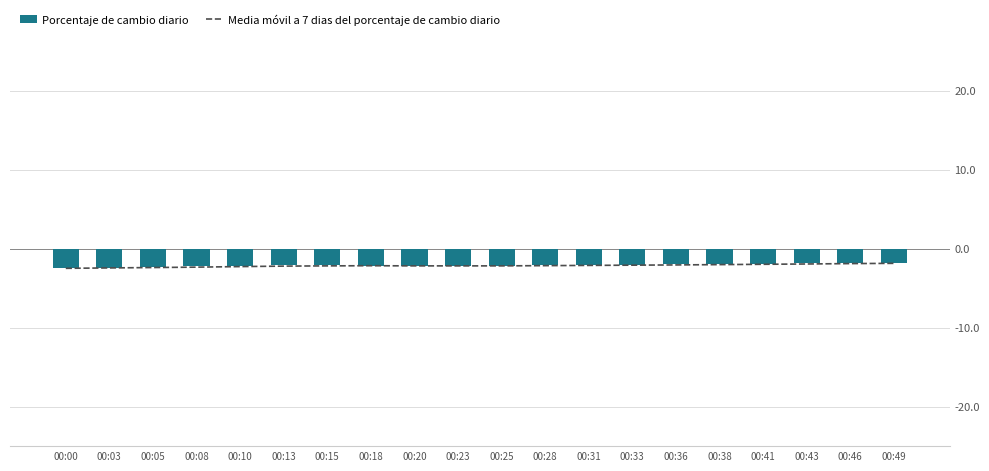

Reading left to right, extract all data points from this chart.

Media móvil a 7 dias del porcentaje de cambio diario: 00:00=-2.5	00:03=-2.5	00:05=-2.4	00:08=-2.4	00:10=-2.3	00:13=-2.2	00:15=-2.2	00:18=-2.2	00:20=-2.2	00:23=-2.2	00:25=-2.2	00:28=-2.2	00:31=-2.1	00:33=-2.1	00:36=-2.1	00:38=-2.0	00:41=-2.0	00:43=-1.9	00:46=-1.9	00:49=-1.9
Porcentaje de cambio diario: 00:00=-2.5	00:03=-2.4	00:05=-2.3	00:08=-2.2	00:10=-2.2	00:13=-2.1	00:15=-2.1	00:18=-2.2	00:20=-2.2	00:23=-2.2	00:25=-2.2	00:28=-2.1	00:31=-2.1	00:33=-2.1	00:36=-2.0	00:38=-1.9	00:41=-1.9	00:43=-1.8	00:46=-1.8	00:49=-1.8